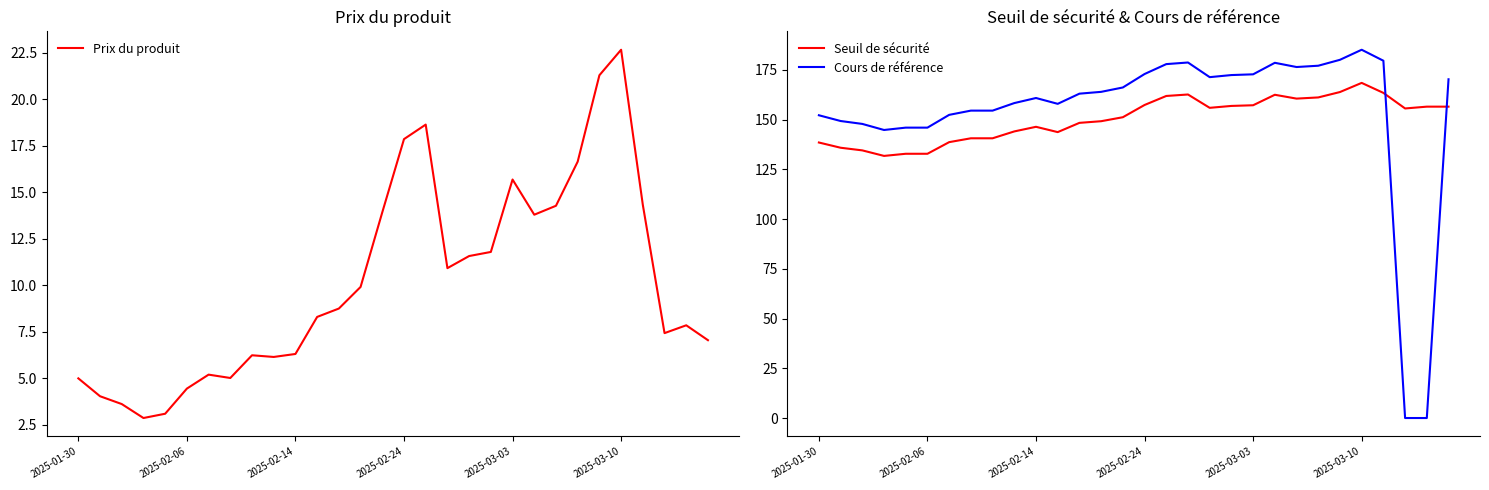

What is the lowest value of the Seuil de sécurité series?

131.7